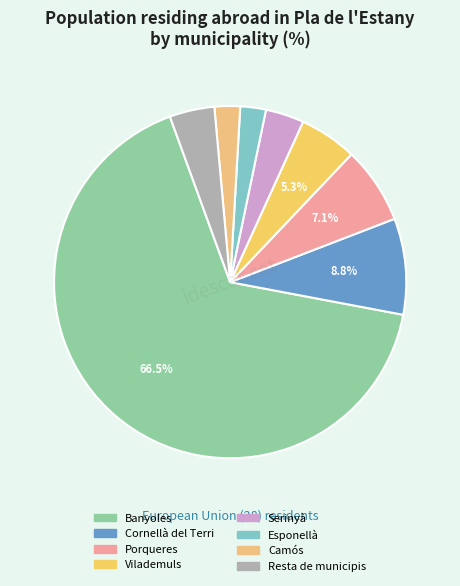

How many slices are in this pie chart?

8